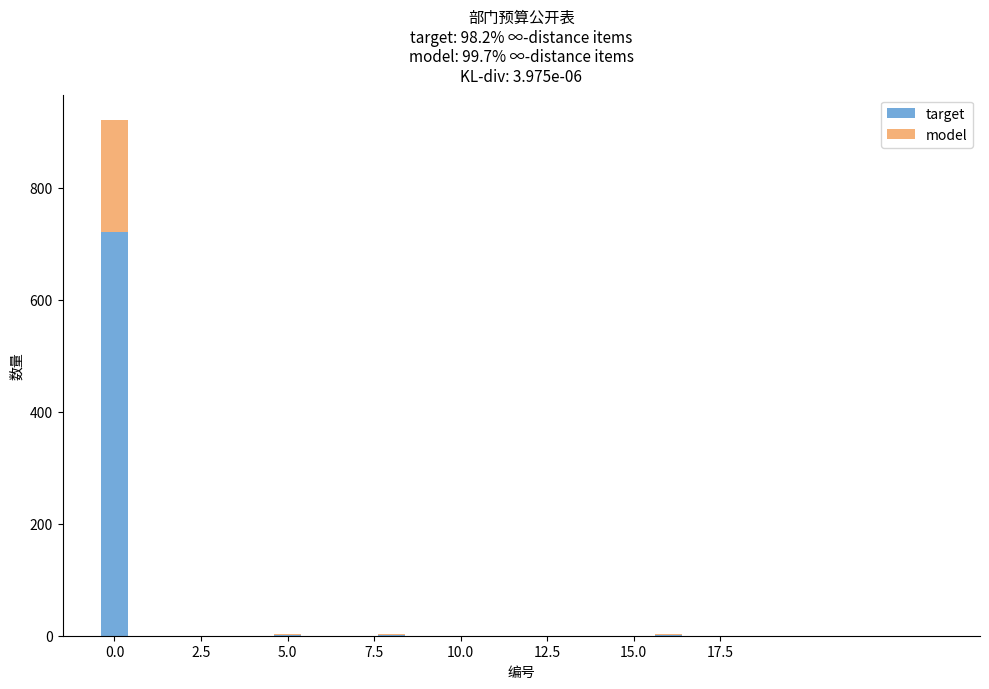

What is the difference between the second highest and minimum values in the target series?

2